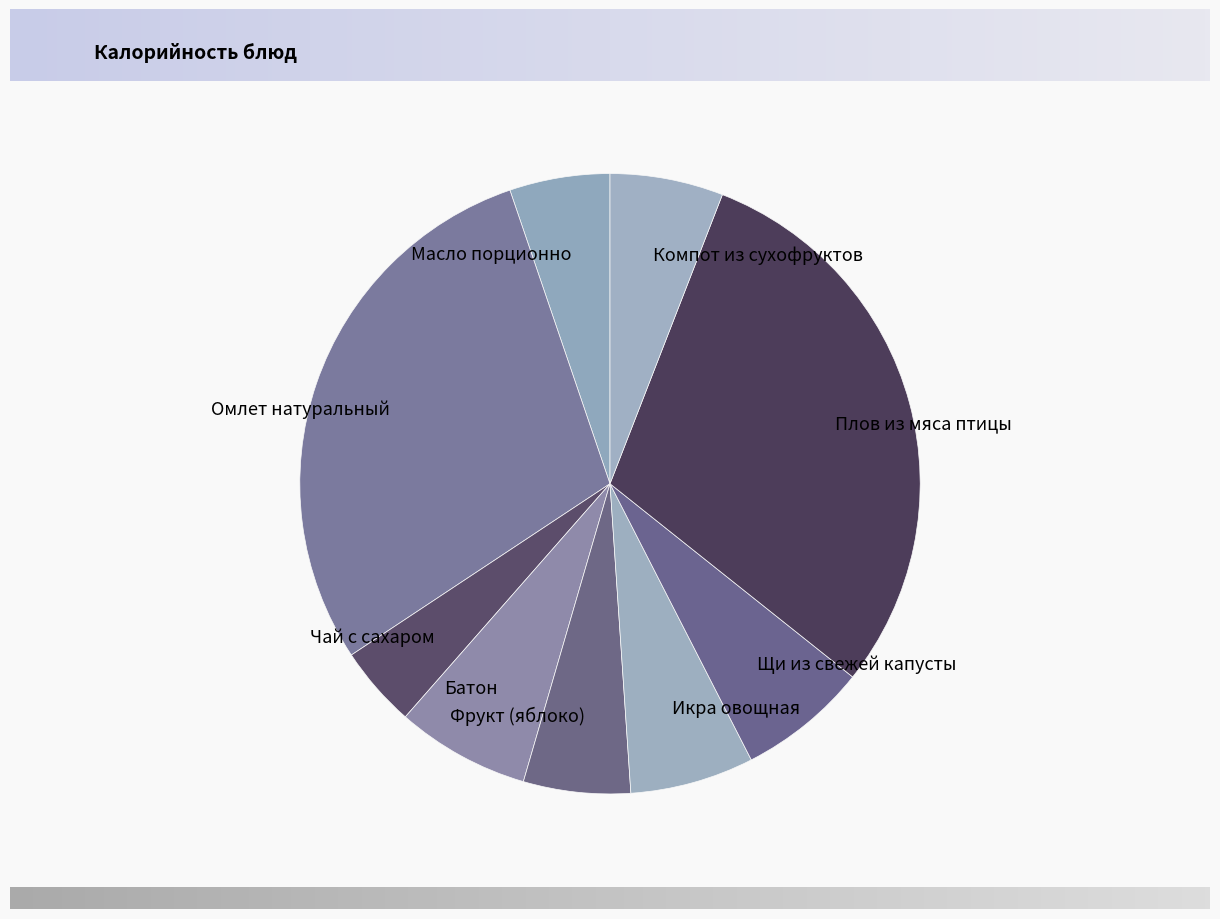

Which category has the biggest portion of the pie?

Плов из мяса птицы